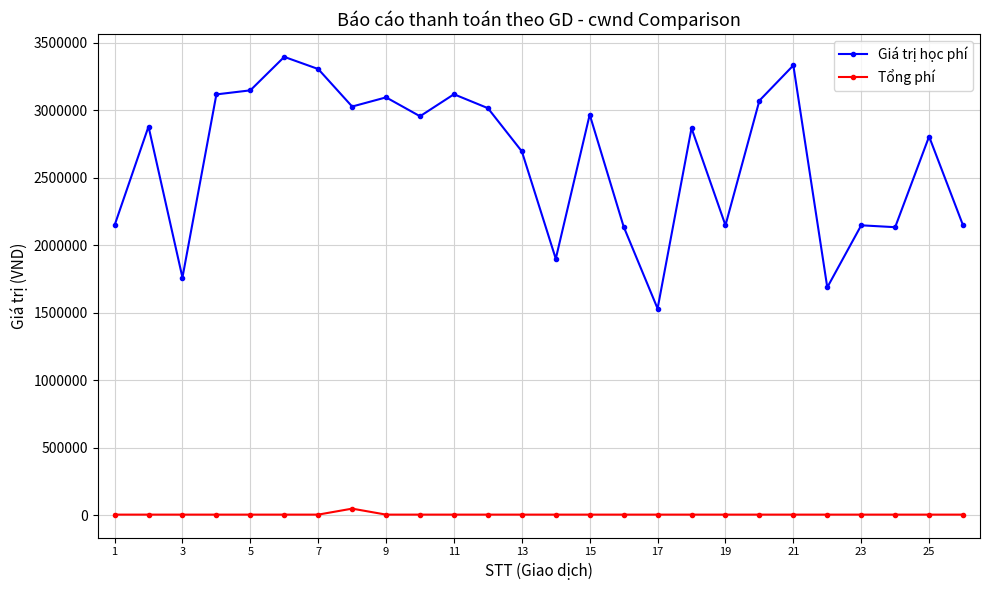

What is the lowest value of the Giá trị học phí series?

1530000